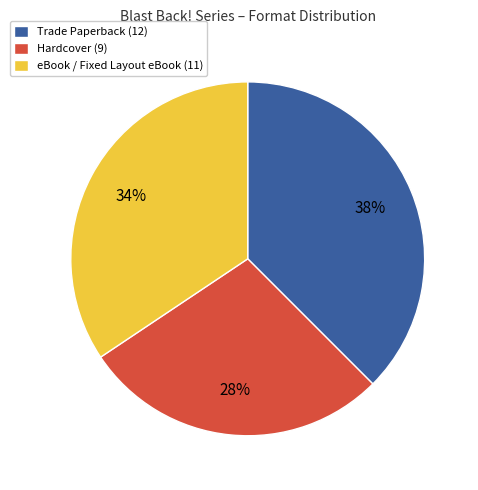

True or false: eBook / Fixed Layout eBook (11) accounts for 41% of the total.

False